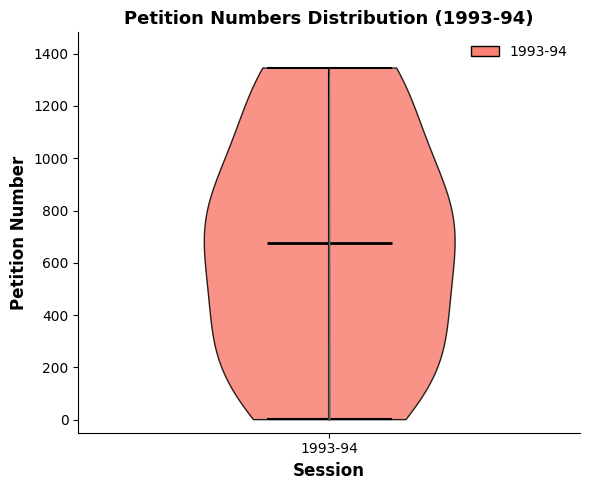

Read this violin plot against the y-axis: where its median line is, and the lowest and highest points the violin reaches. The values are not printed on the chart, so give them approximately, as read against the axis.

median line 680, lowest point 0, highest point 1340